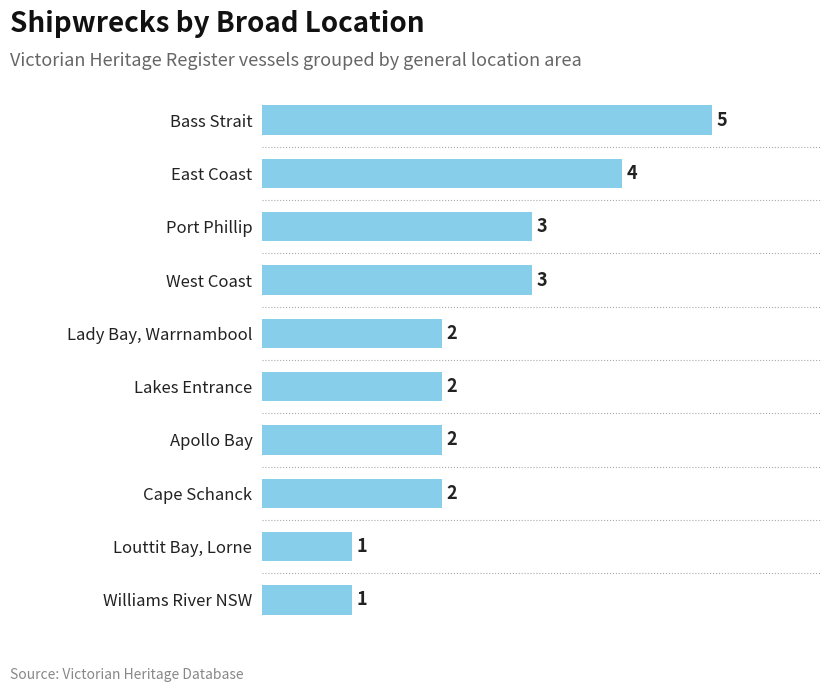

Reading top to bottom, extract all data points from this chart.

Bass Strait=5	East Coast=4	Port Phillip=3	West Coast=3	Lady Bay, Warrnambool=2	Lakes Entrance=2	Apollo Bay=2	Cape Schanck=2	Louttit Bay, Lorne=1	Williams River NSW=1